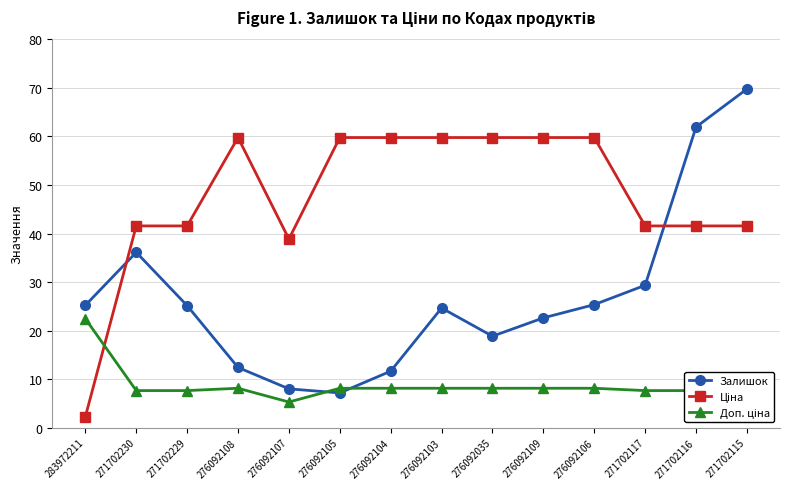

Is it true that Залишок equals 9.2 at 276092106?

False